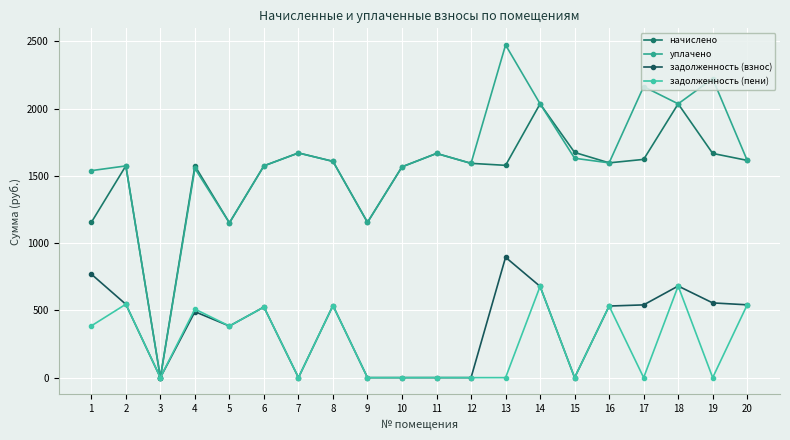

What is the greatest value displayed?

2472.8